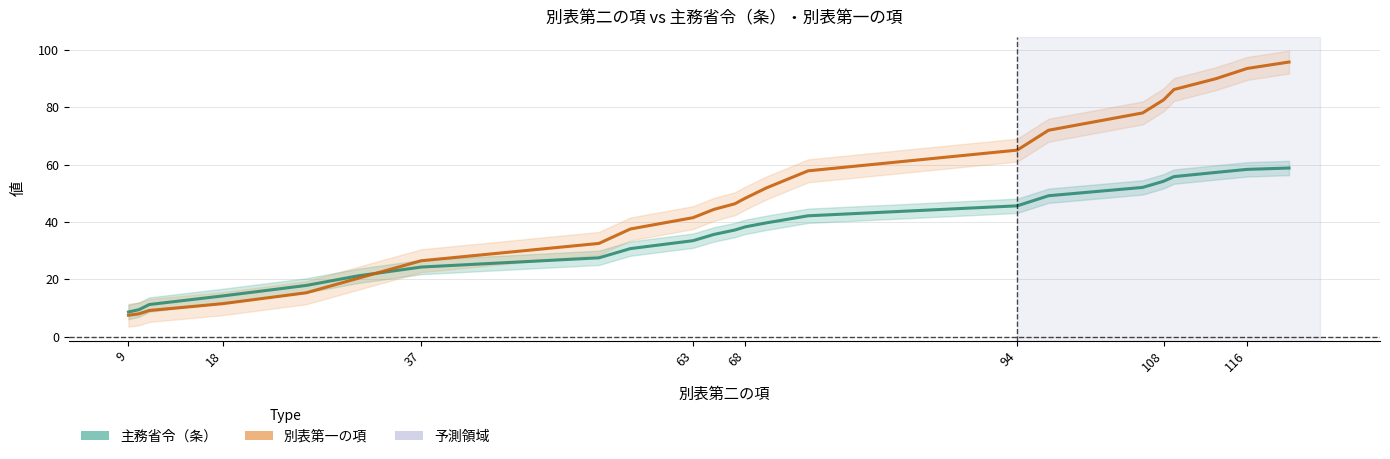

How many data points in 主務省令（条） are above 37?

12